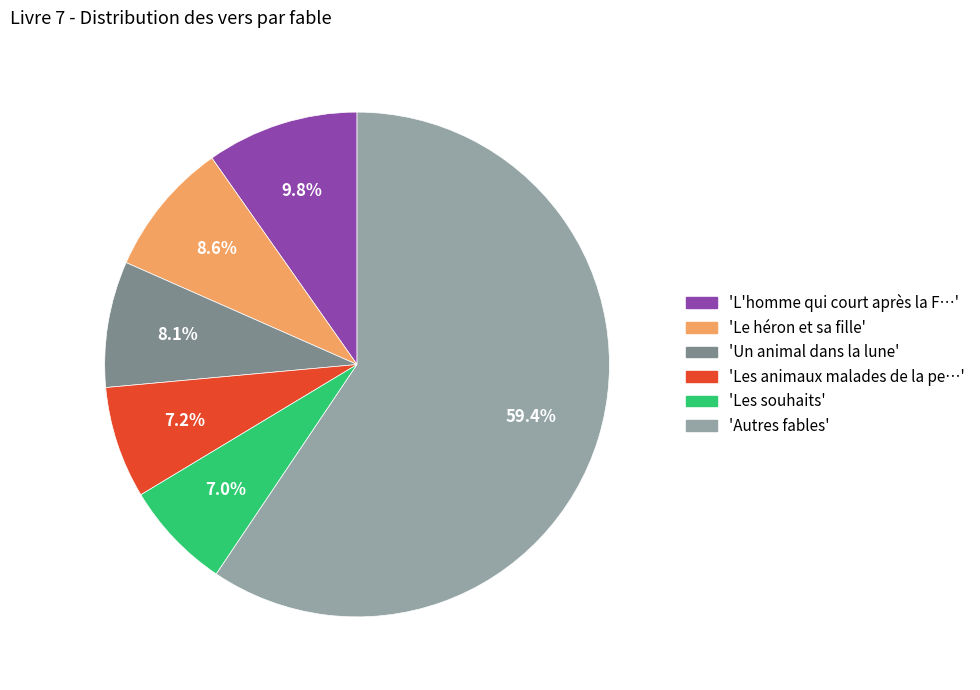

What is the largest slice in the pie chart?

'Autres fables'